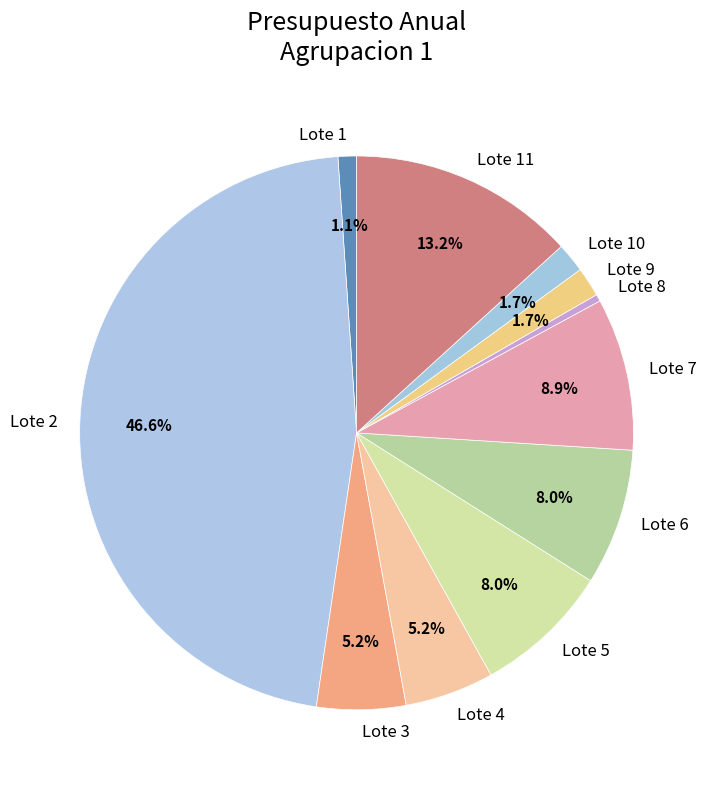

Combined, do Lote 1 and Lote 6 account for over 50%?

No